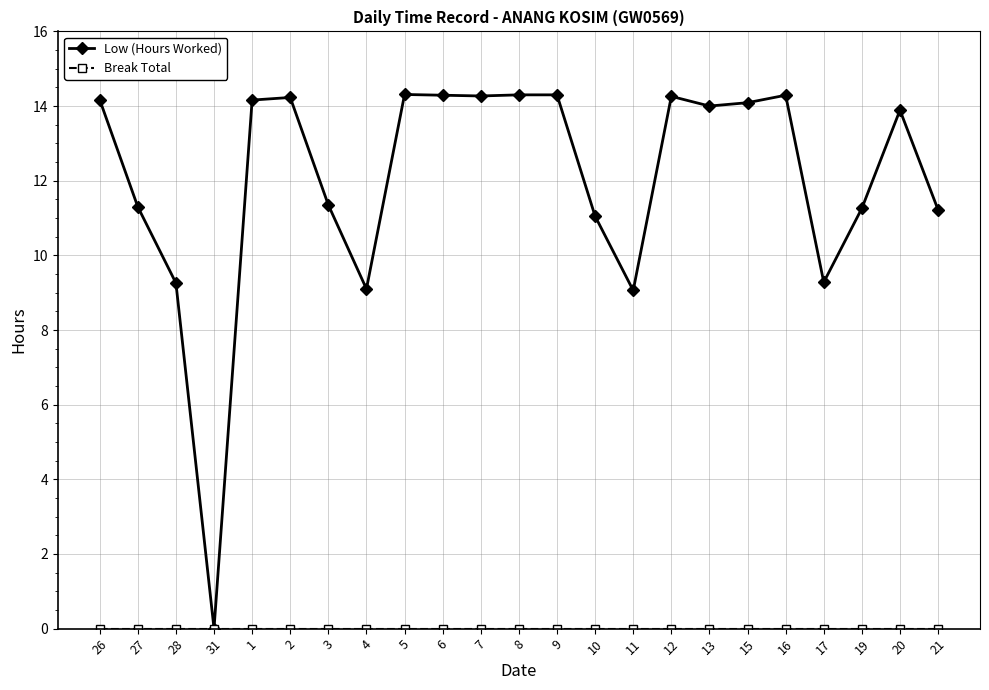

What position from the right is 3?

17